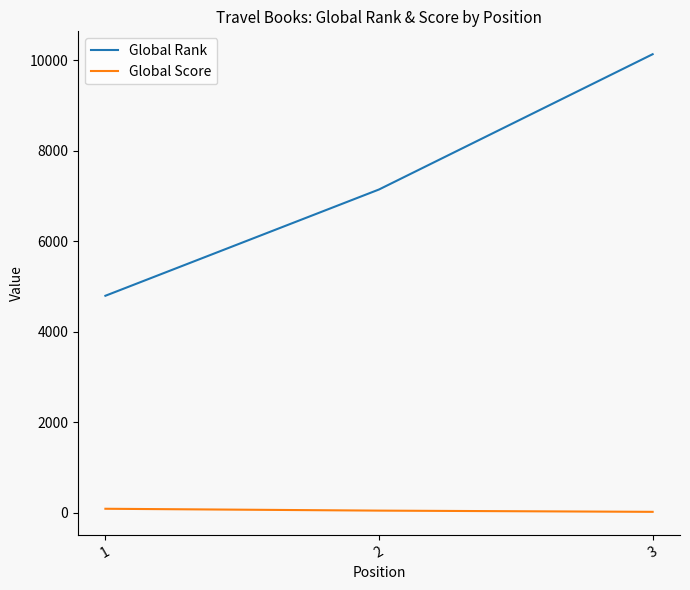

At how many categories does at least one series exceed 4209?

3